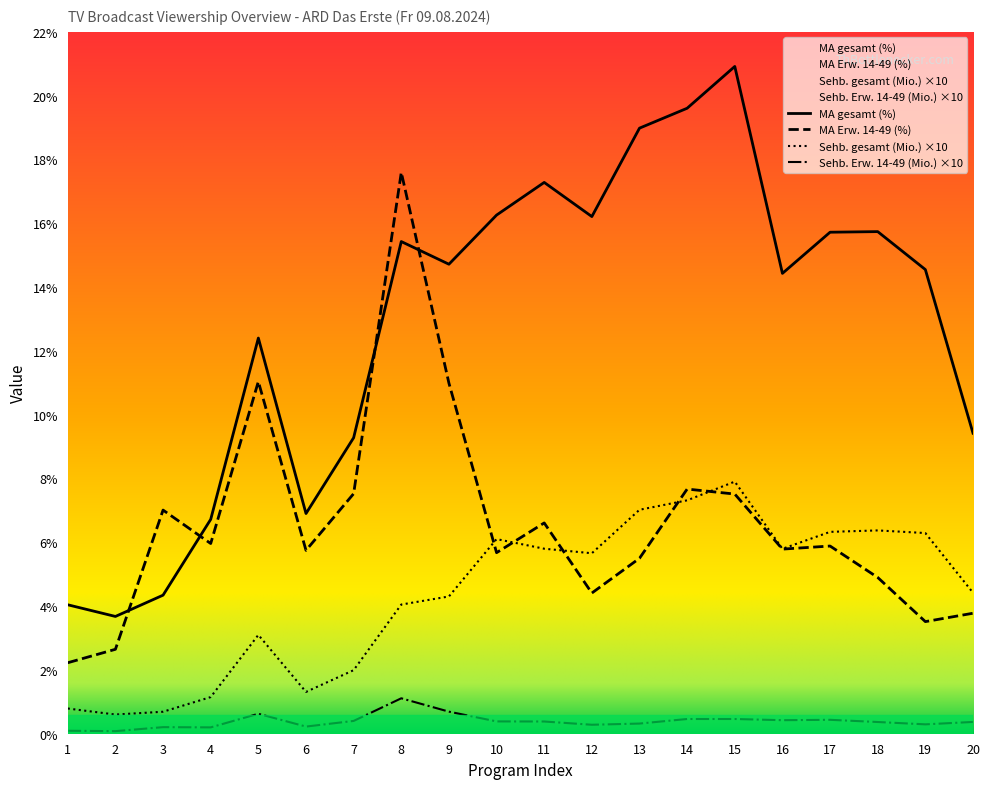

Reading left to right, what are all the values shown in this chart?

Sehb. gesamt (Mio.): 1=0.8	2=0.6	3=0.7	4=1.1	5=3.1	6=1.3	7=2.0	8=4.0	9=4.3	10=6.1	11=5.8	12=5.7	13=7.0	14=7.3	15=7.9	16=5.8	17=6.3	18=6.4	19=6.3	20=4.4
Sehb. Erw. 14-49 (Mio.): 1=0.1	2=0.1	3=0.2	4=0.2	5=0.6	6=0.2	7=0.4	8=1.1	9=0.7	10=0.4	11=0.4	12=0.3	13=0.3	14=0.5	15=0.5	16=0.4	17=0.4	18=0.4	19=0.3	20=0.4
MA gesamt (%): 1=4.0	2=3.7	3=4.3	4=6.7	5=12.4	6=6.9	7=9.3	8=15.4	9=14.7	10=16.3	11=17.3	12=16.2	13=19.0	14=19.6	15=20.9	16=14.4	17=15.7	18=15.7	19=14.5	20=9.4
MA Erw. 14-49 (%): 1=2.2	2=2.6	3=7.0	4=6.0	5=11.0	6=5.7	7=7.5	8=17.6	9=11.0	10=5.7	11=6.6	12=4.4	13=5.5	14=7.7	15=7.5	16=5.8	17=5.9	18=4.9	19=3.5	20=3.8